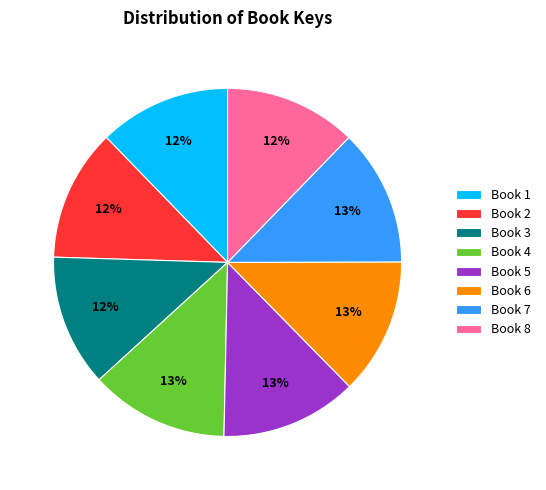

Does any single category account for the majority?

No